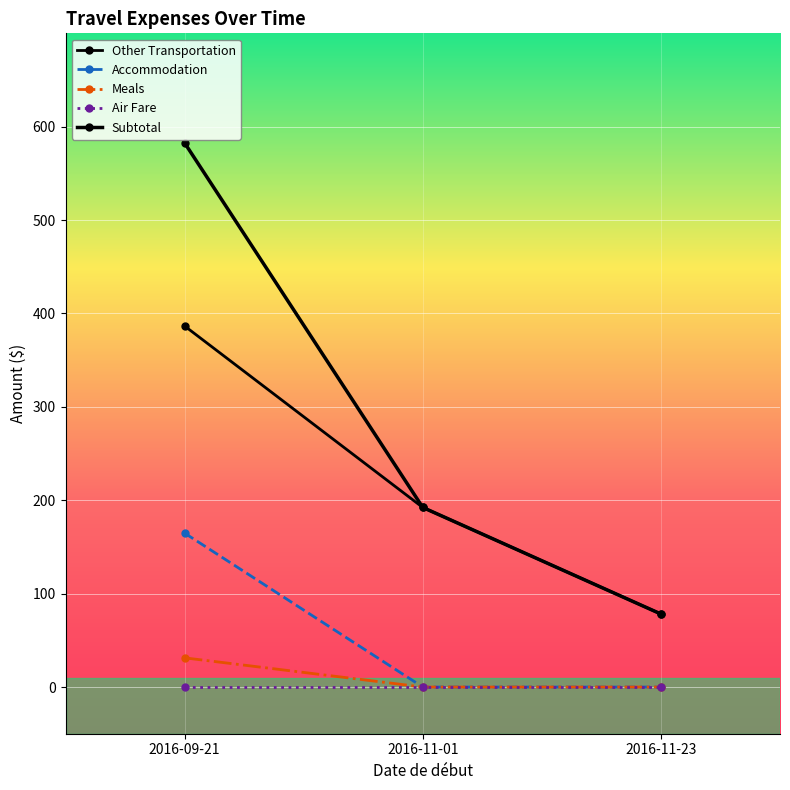

How many categories are shown in the chart?

3